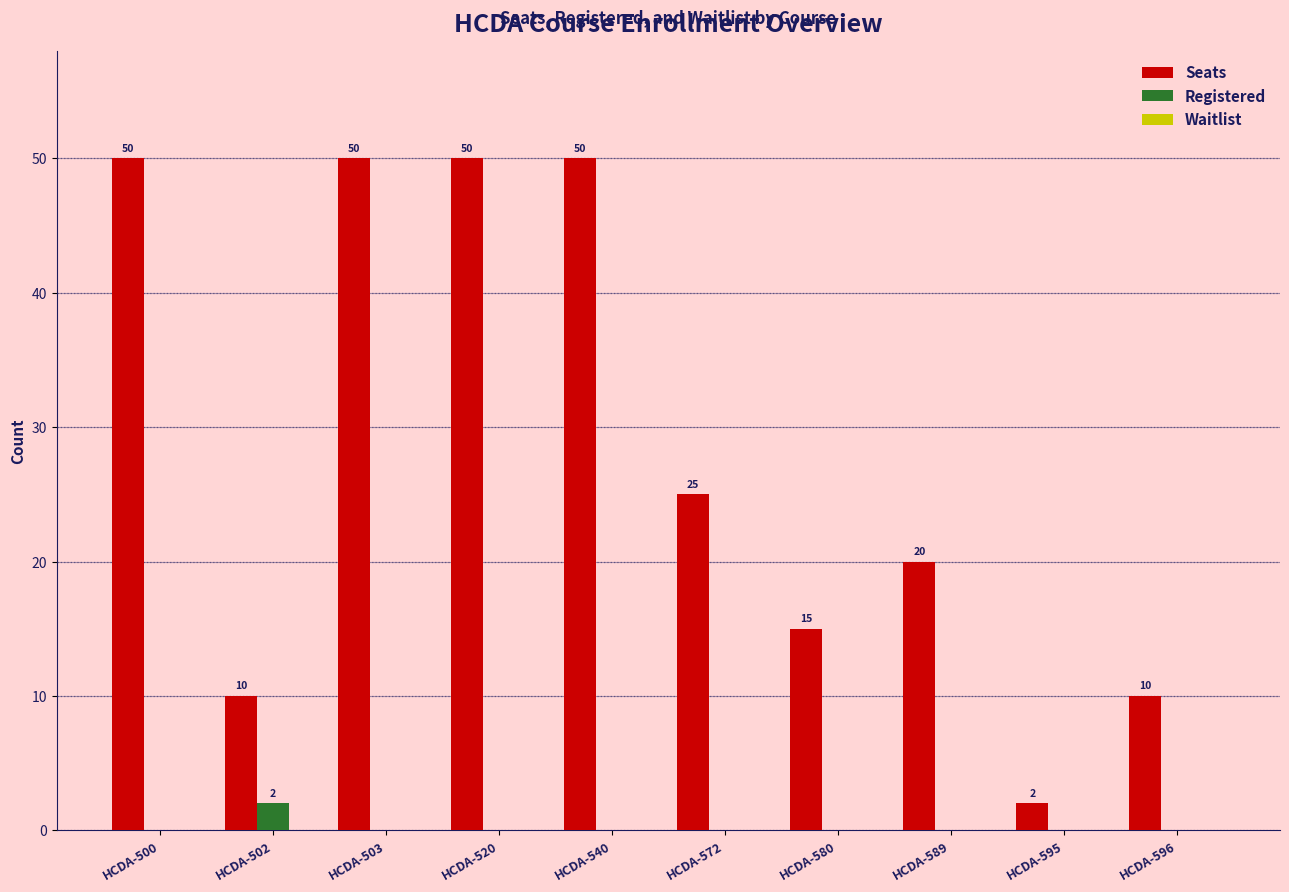

Are the bars horizontal?

No